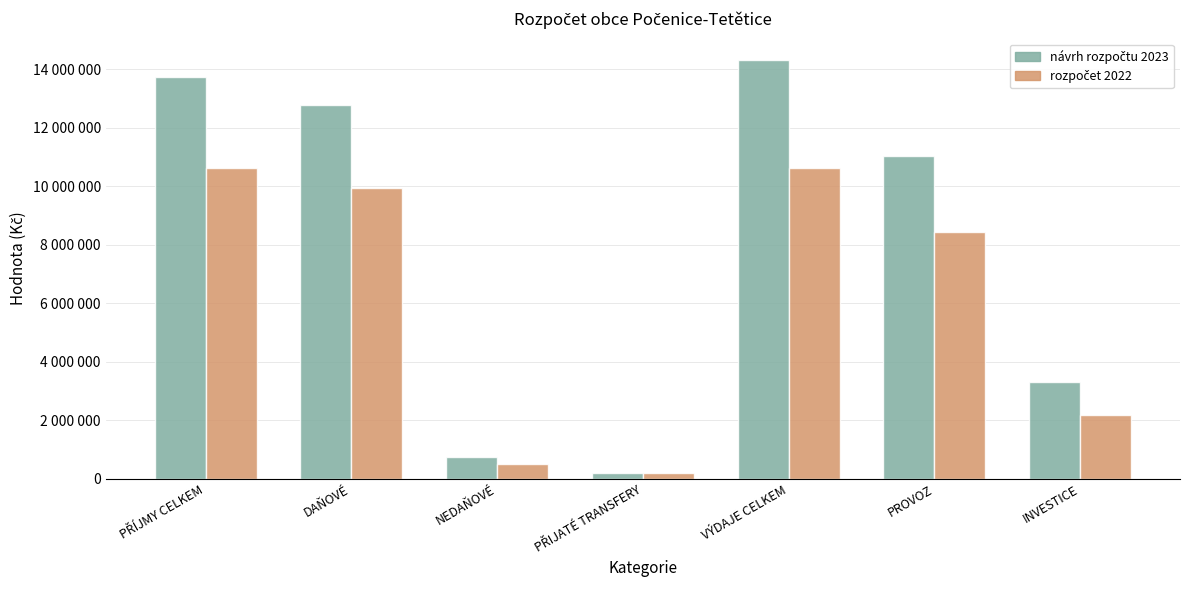

What is the label of the 5th bar from the left?

VÝDAJE CELKEM